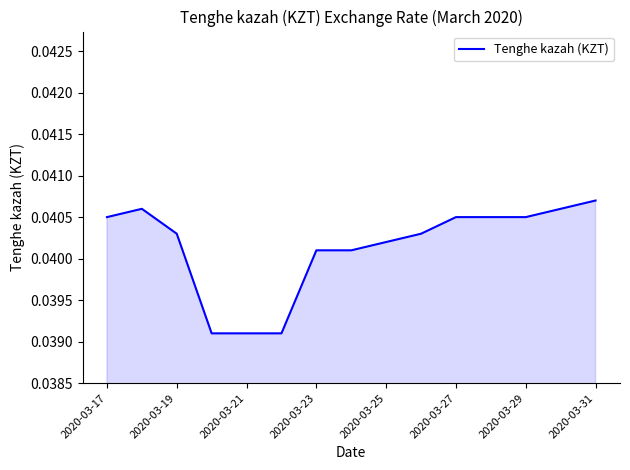

How many values are between 0 and 1?

15